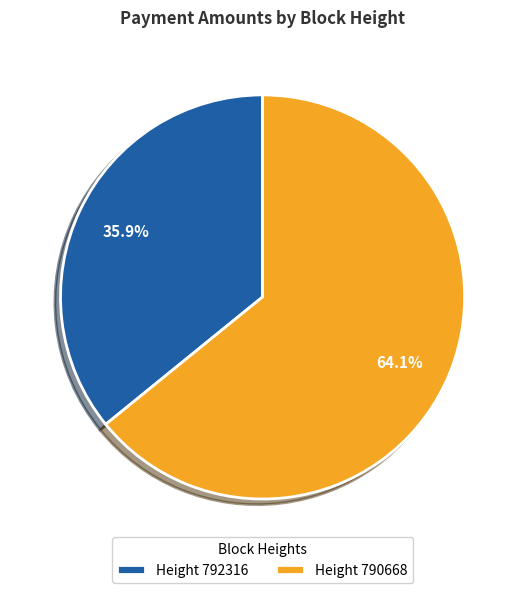

Is the sum of Height 792316 and Height 790668 greater than half?

Yes